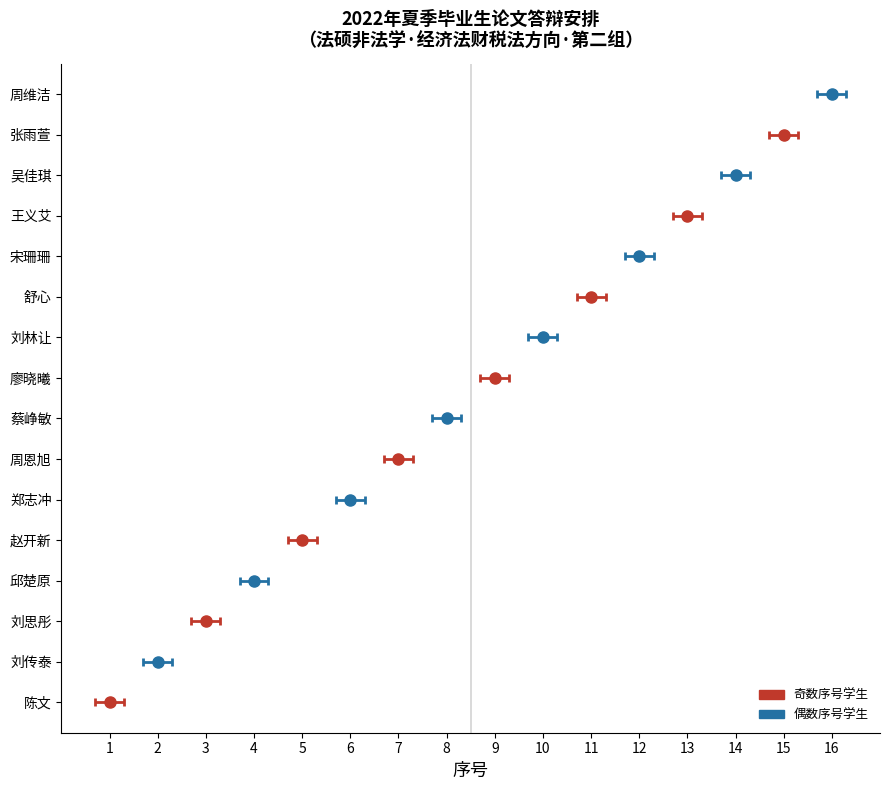

Where is the data nearest to the value 8?

蔡峥敏